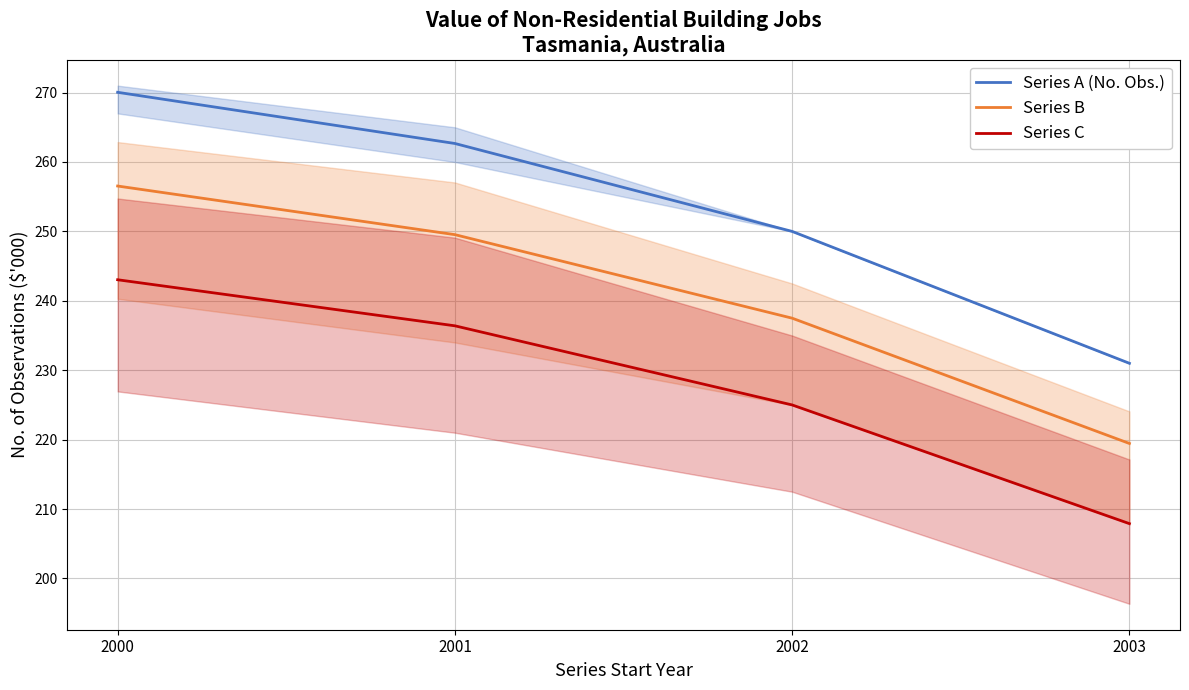

Does the chart display data point markers on the line(s)?

No